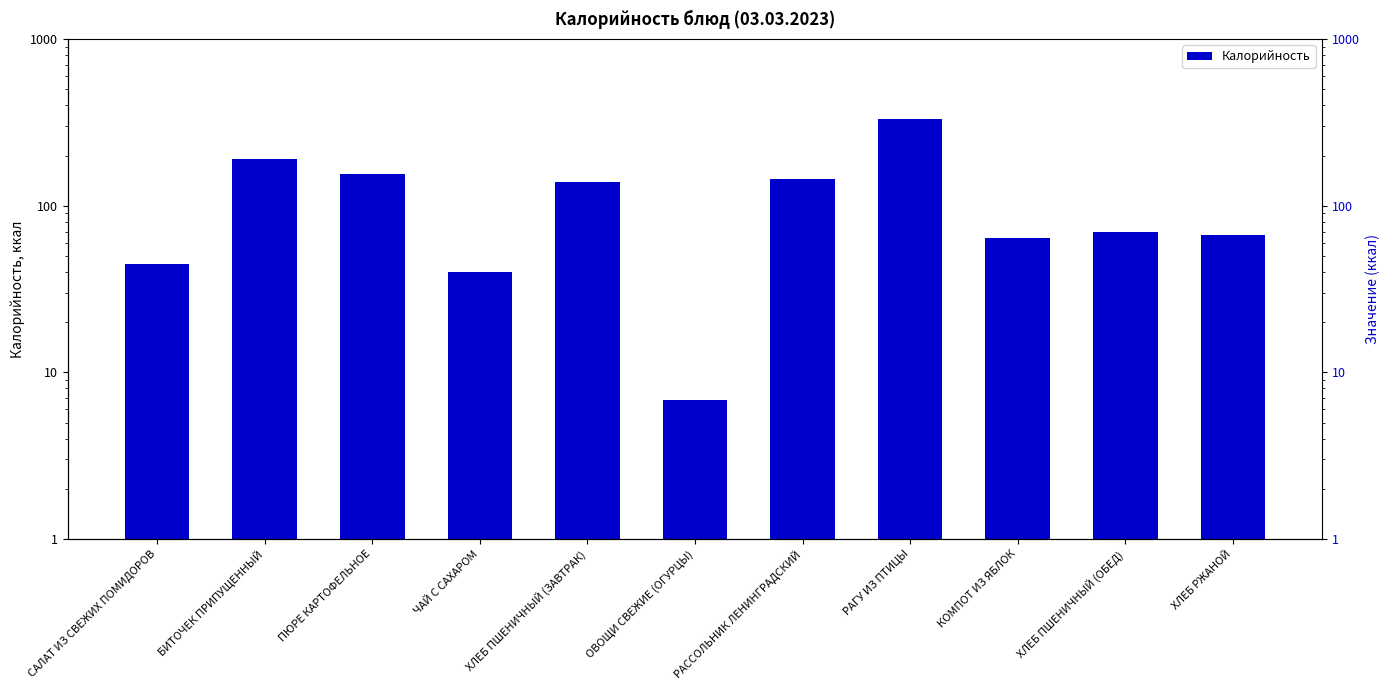

Rank the categories by value from lowest to highest.

ОВОЩИ СВЕЖИЕ (ОГУРЦЫ), ЧАЙ С САХАРОМ, САЛАТ ИЗ СВЕЖИХ ПОМИДОРОВ, КОМПОТ ИЗ ЯБЛОК, ХЛЕБ РЖАНОЙ, ХЛЕБ ПШЕНИЧНЫЙ (ОБЕД), ХЛЕБ ПШЕНИЧНЫЙ (ЗАВТРАК), РАССОЛЬНИК ЛЕНИНГРАДСКИЙ, ПЮРЕ КАРТОФЕЛЬНОЕ, БИТОЧЕК ПРИПУЩЕННЫЙ, РАГУ ИЗ ПТИЦЫ